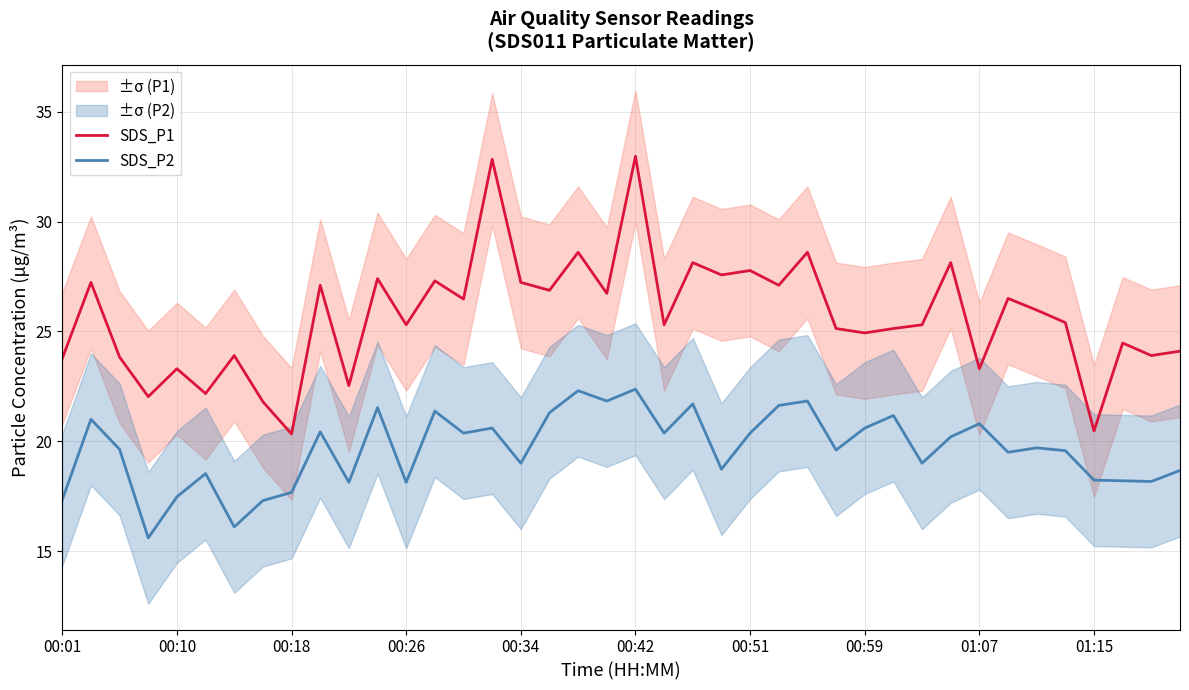

What is the maximum value for SDS_P1?

33.0